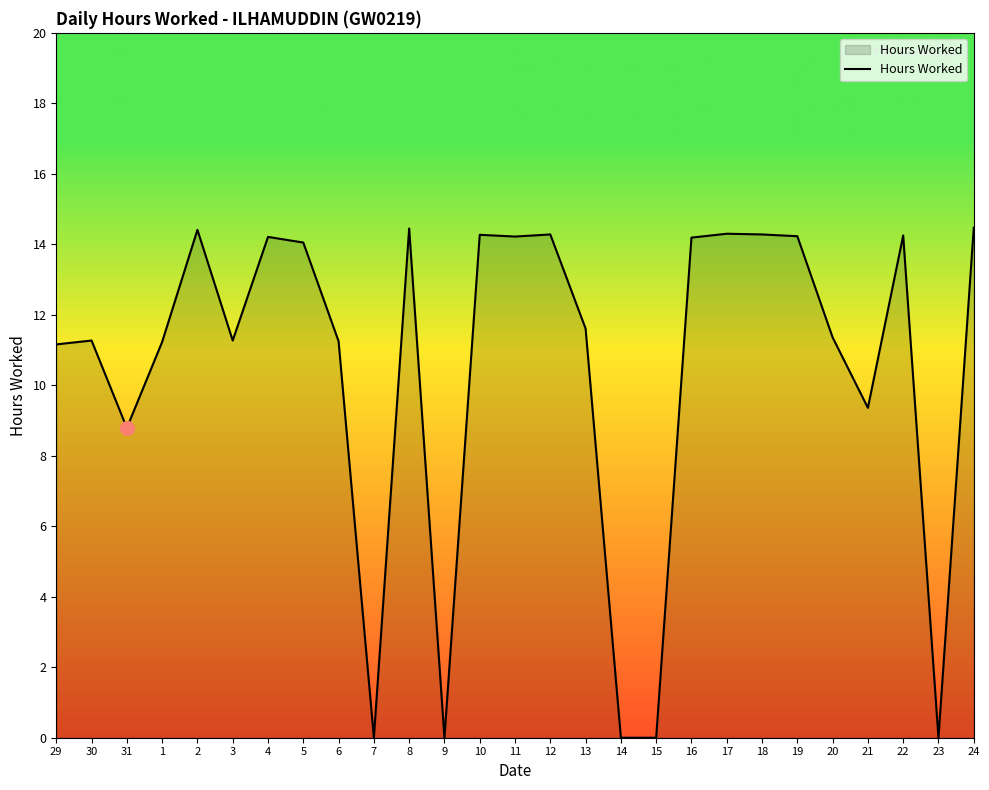

What is the sum of the values at 3 and 19?

25.5